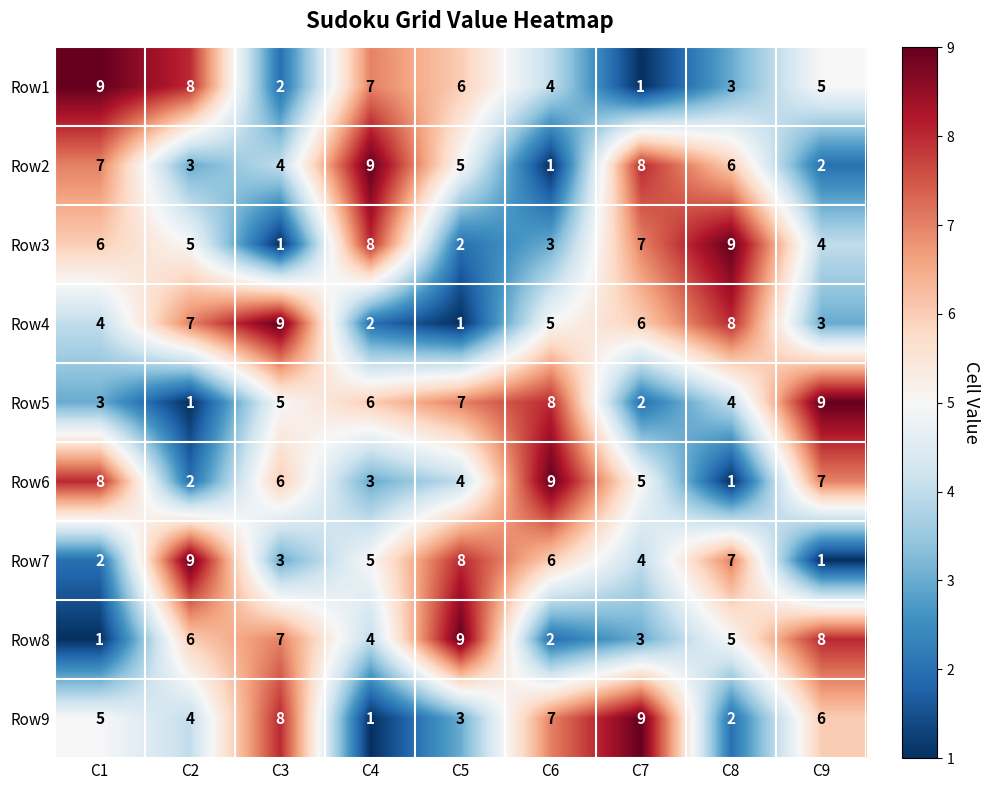

How many Row7 values are between 3 and 7?

5